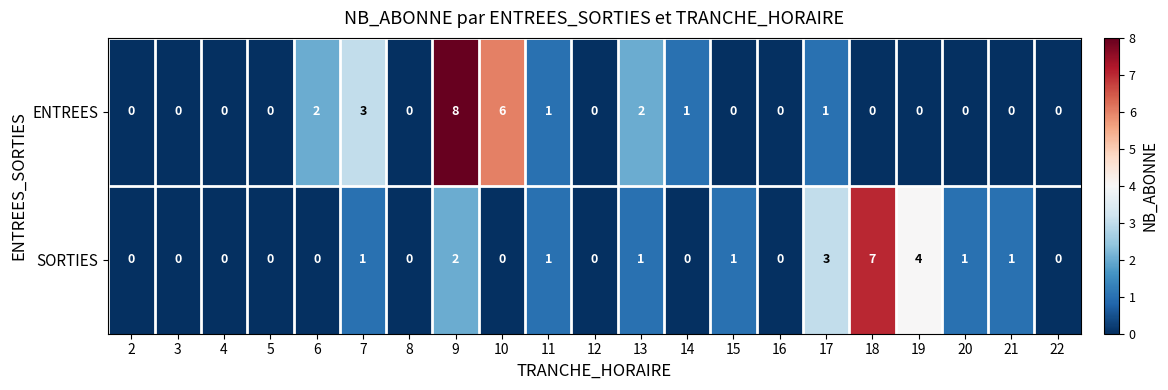

At which label is ENTREES closest to 4?

7